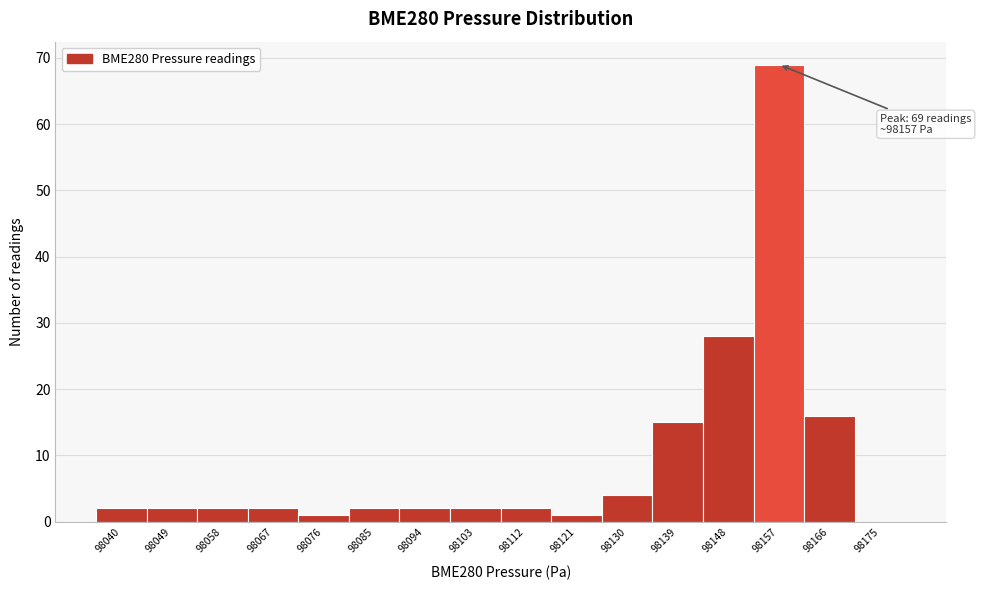

Reading left to right, what are all the values shown in this chart?

98040=2	98049=2	98058=2	98067=2	98076=1	98085=2	98094=2	98103=2	98112=2	98121=1	98130=4	98139=15	98148=28	98157=69	98166=16	98175=0